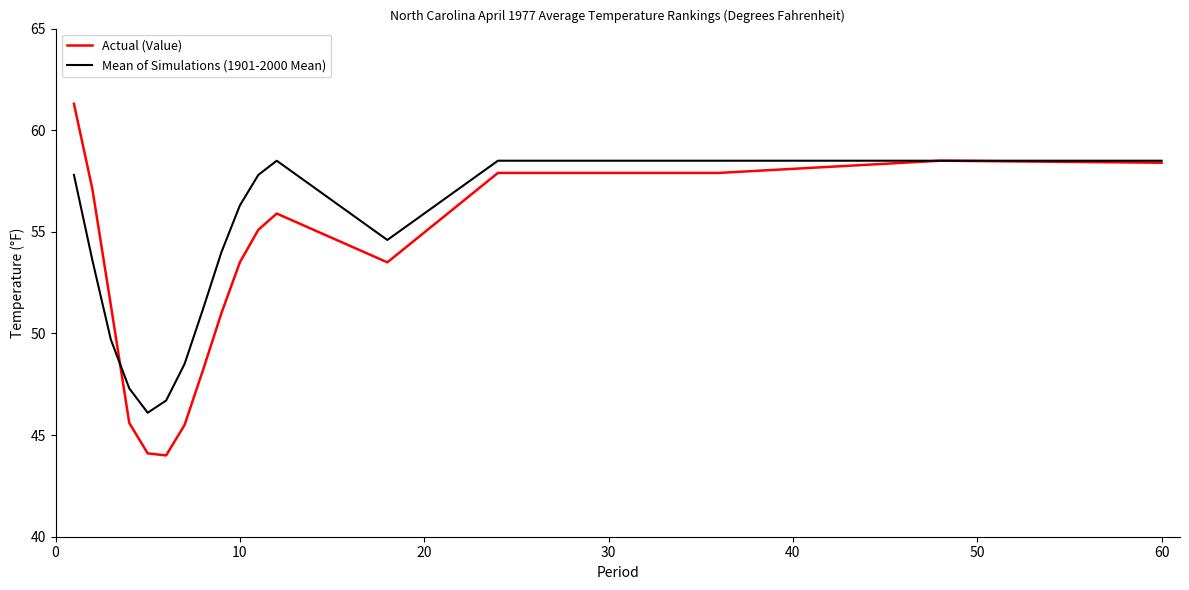

Rank the series by their average value, from lowest to highest.

Actual (Value), Mean of Simulations (1901-2000 Mean)